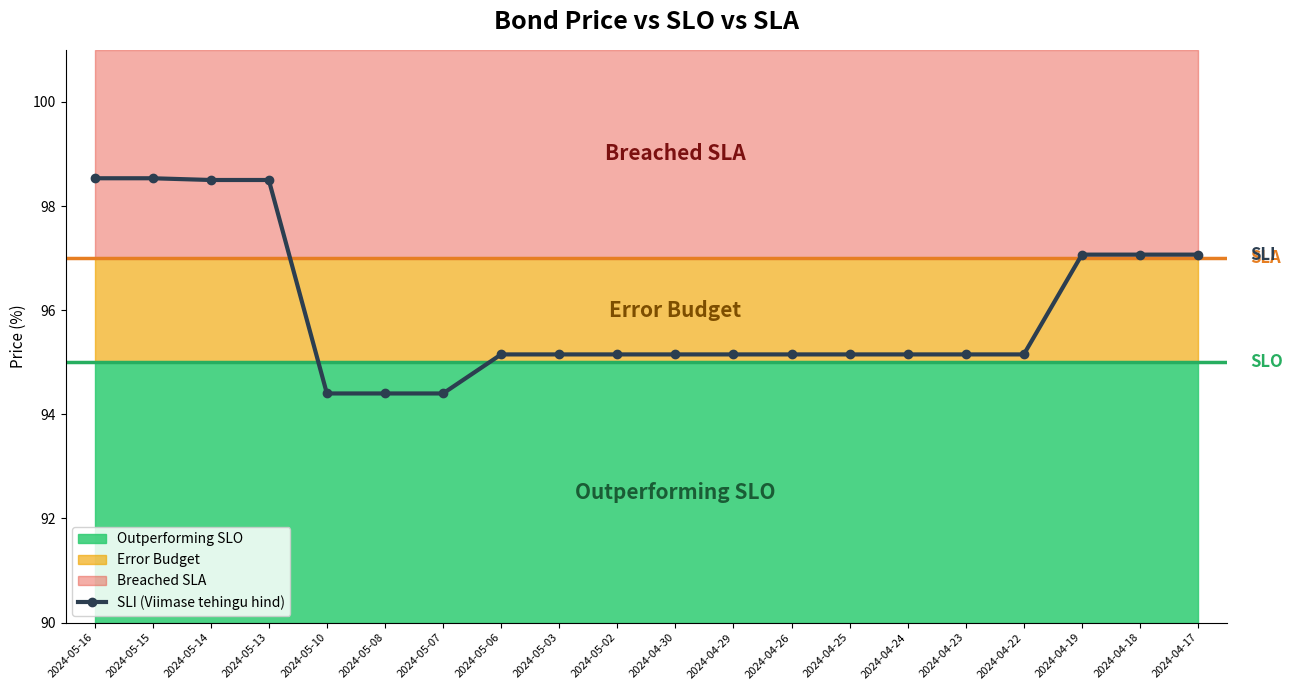

Rank the categories by value from lowest to highest.

2024-05-10, 2024-05-08, 2024-05-07, 2024-05-06, 2024-05-03, 2024-05-02, 2024-04-30, 2024-04-29, 2024-04-26, 2024-04-25, 2024-04-24, 2024-04-23, 2024-04-22, 2024-04-19, 2024-04-18, 2024-04-17, 2024-05-14, 2024-05-13, 2024-05-16, 2024-05-15